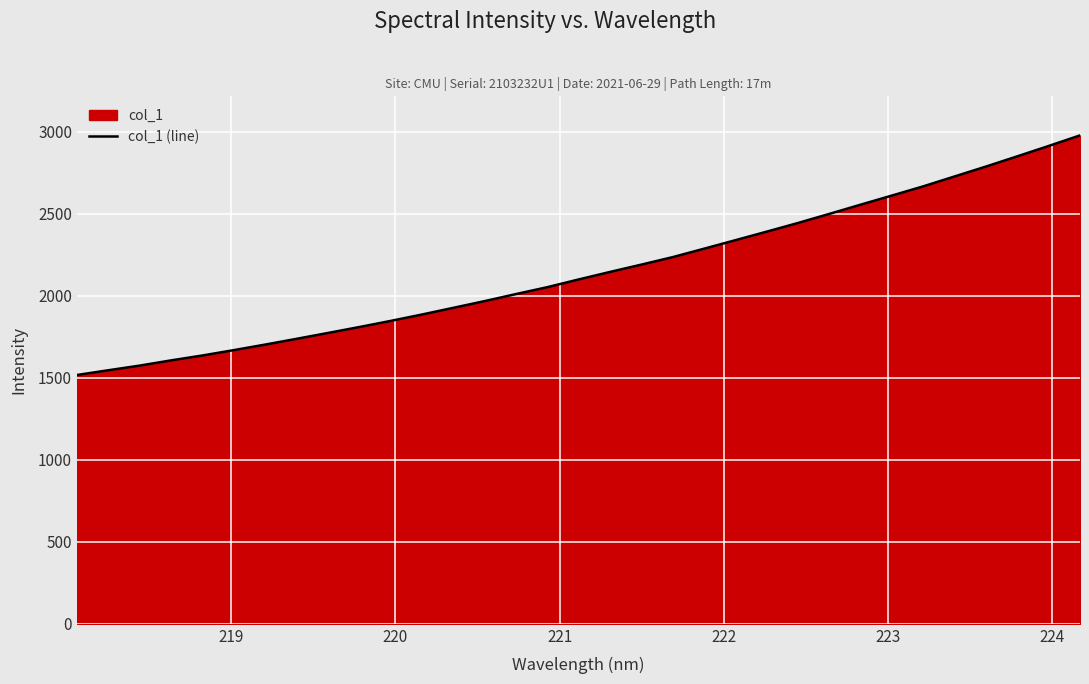

What is the difference between the maximum and minimum values?

1461.1